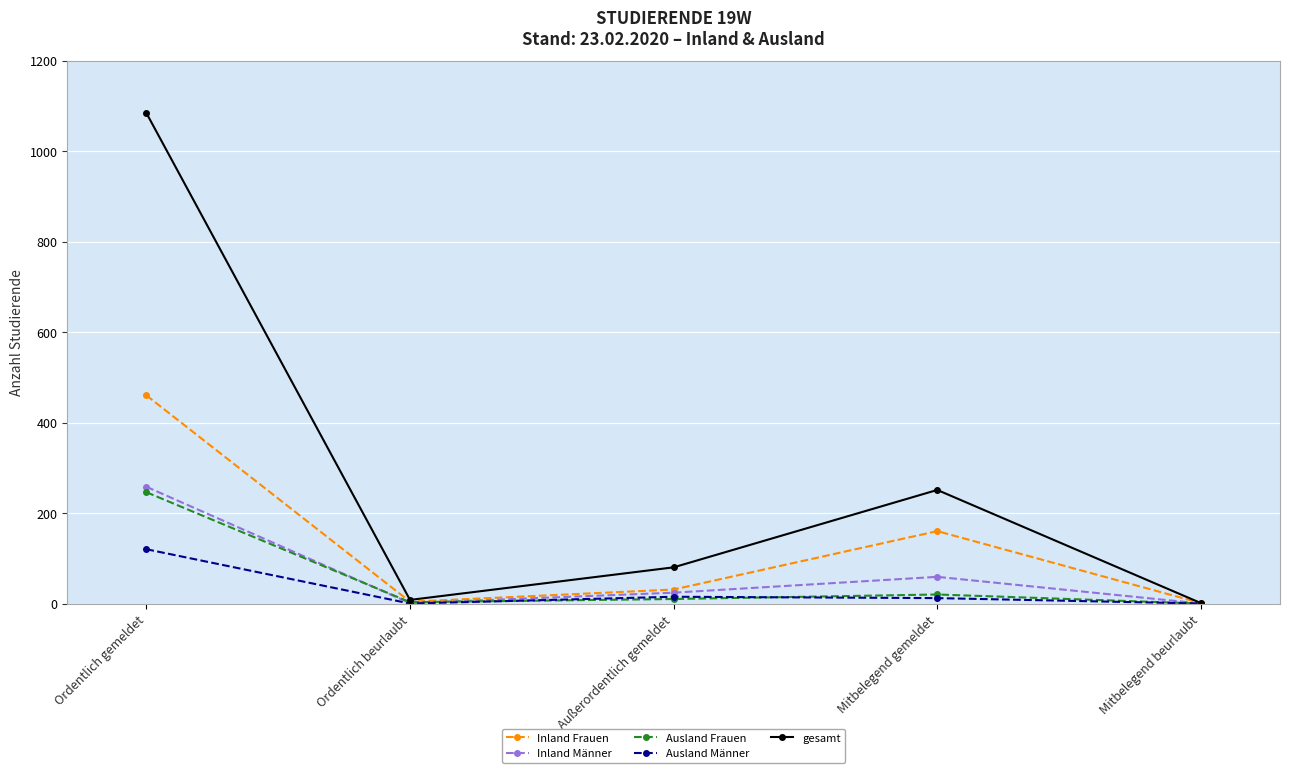

Is it true that Inland Männer equals 59 at Mitbelegend gemeldet?

True